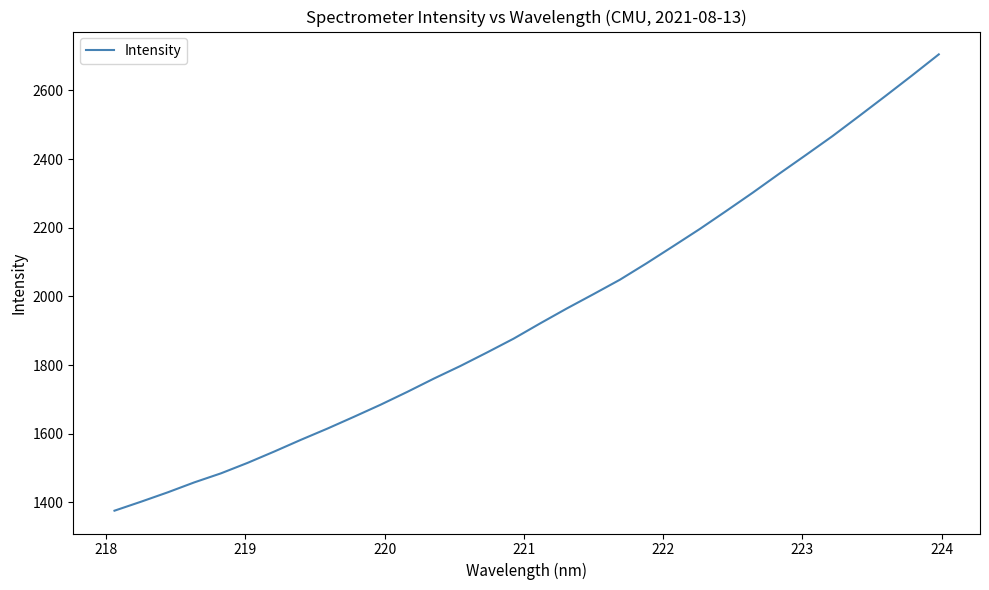

What is the average value?

1949.0